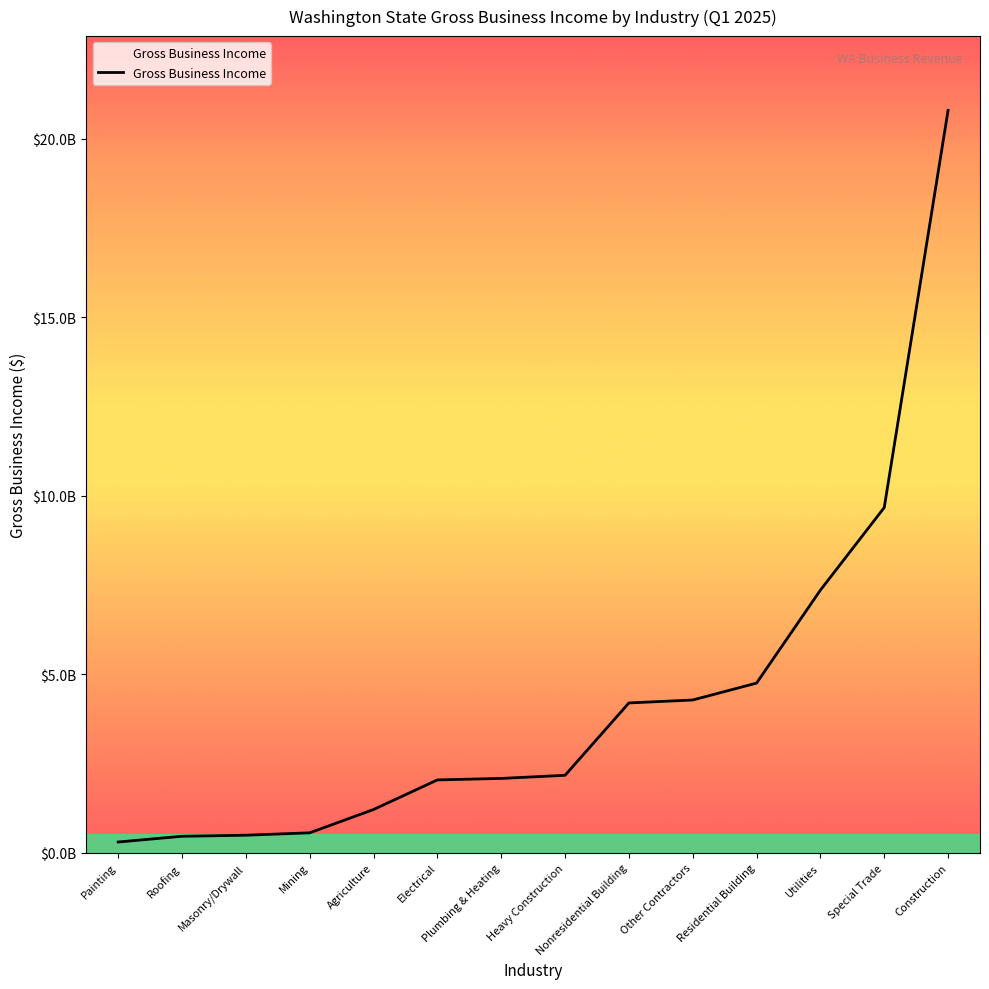

What is the difference between the values at Masonry/Drywall and Other Contractors?

3786219724